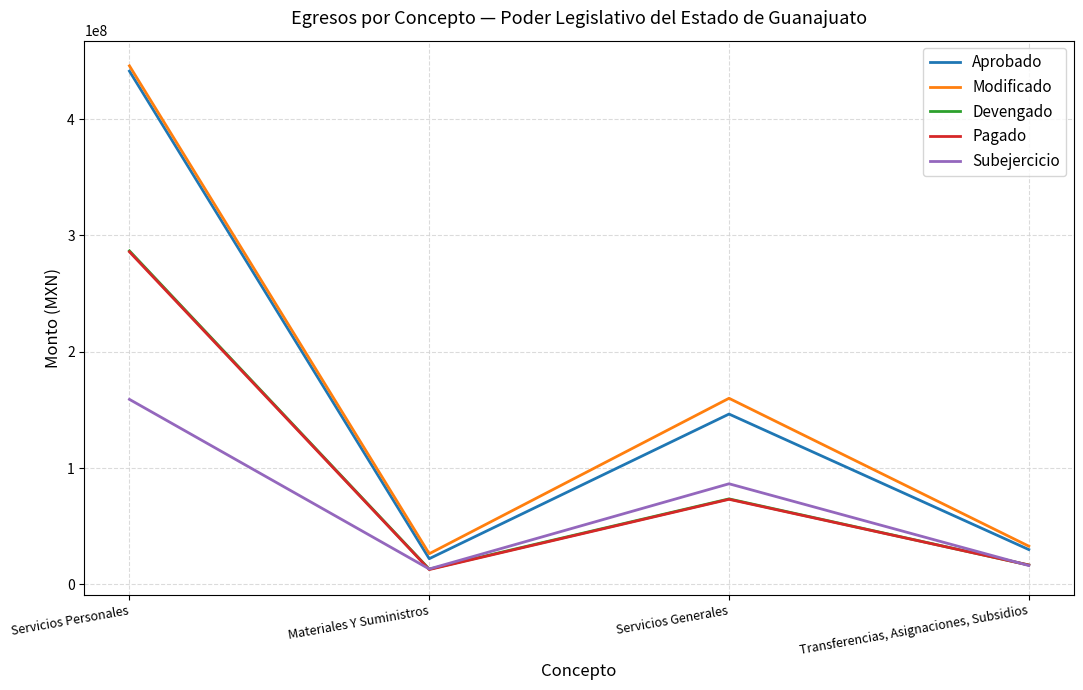

What is the total value across all series at Transferencias, Asignaciones, Subsidios?

112223553.1